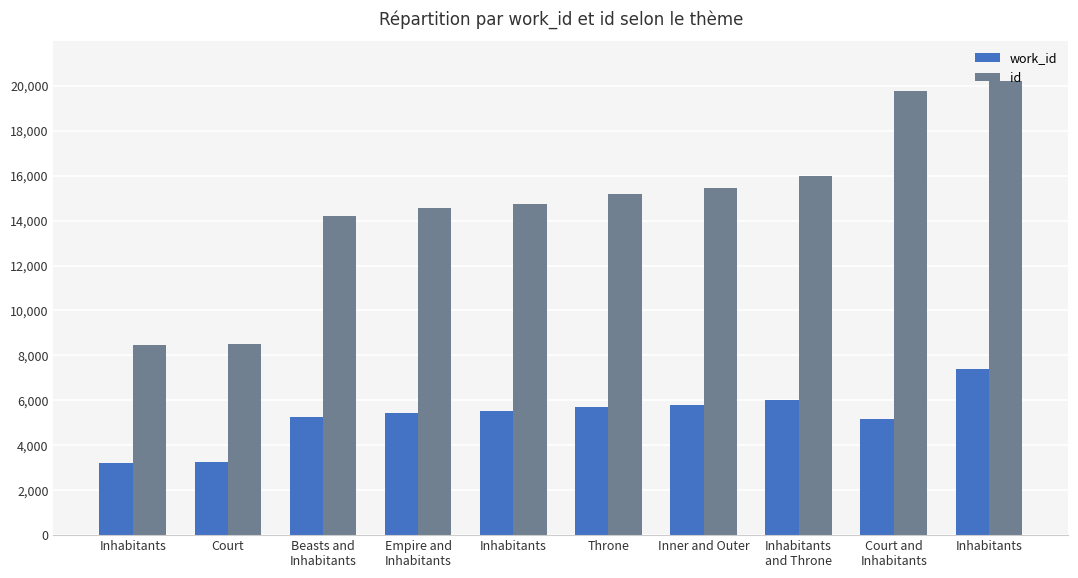

What is the sum of the id values at Court and
Inhabitants and Inhabitants
and Throne?

35783